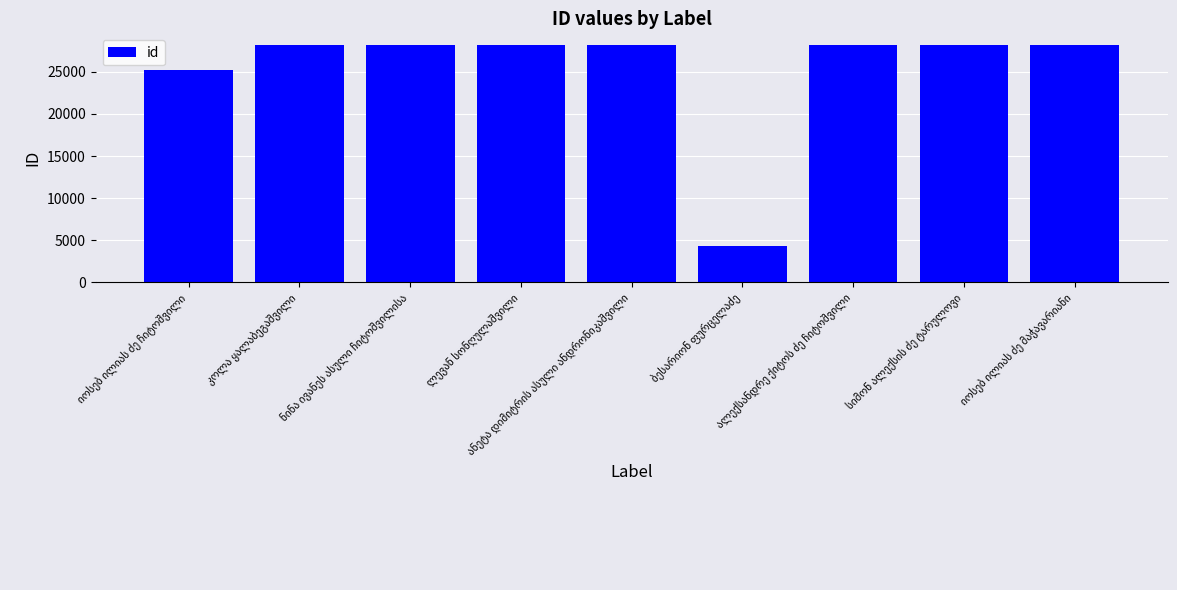

What is the value of the 3rd bar from the left?

28157